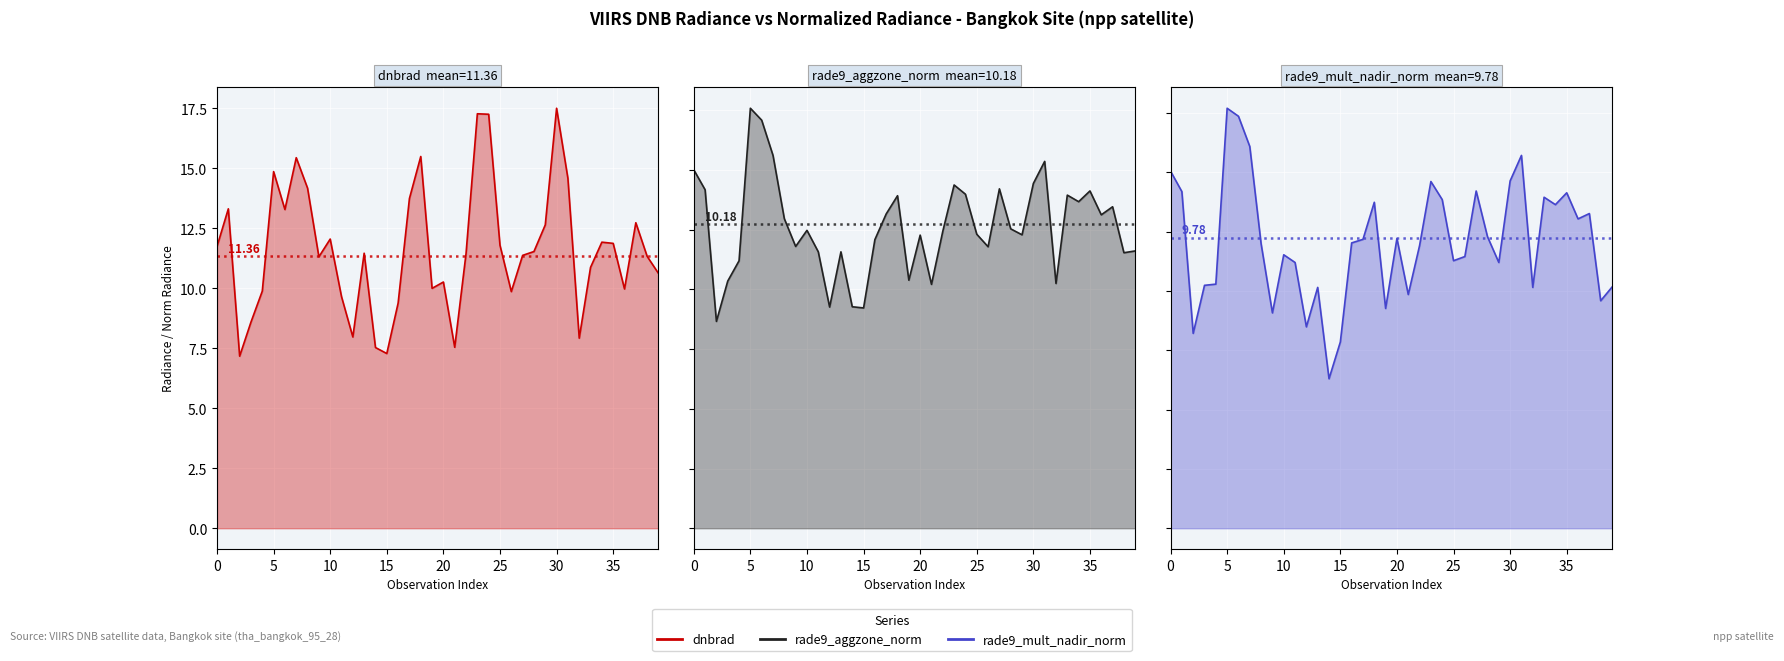

How many interior local peaks does the dnbrad series have?

11